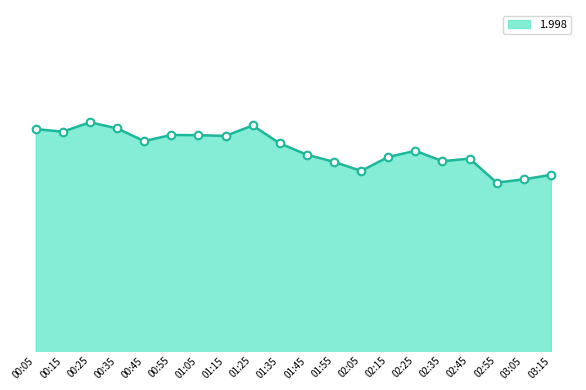

What is the change in value from 00:15 to 01:25?

+1.9